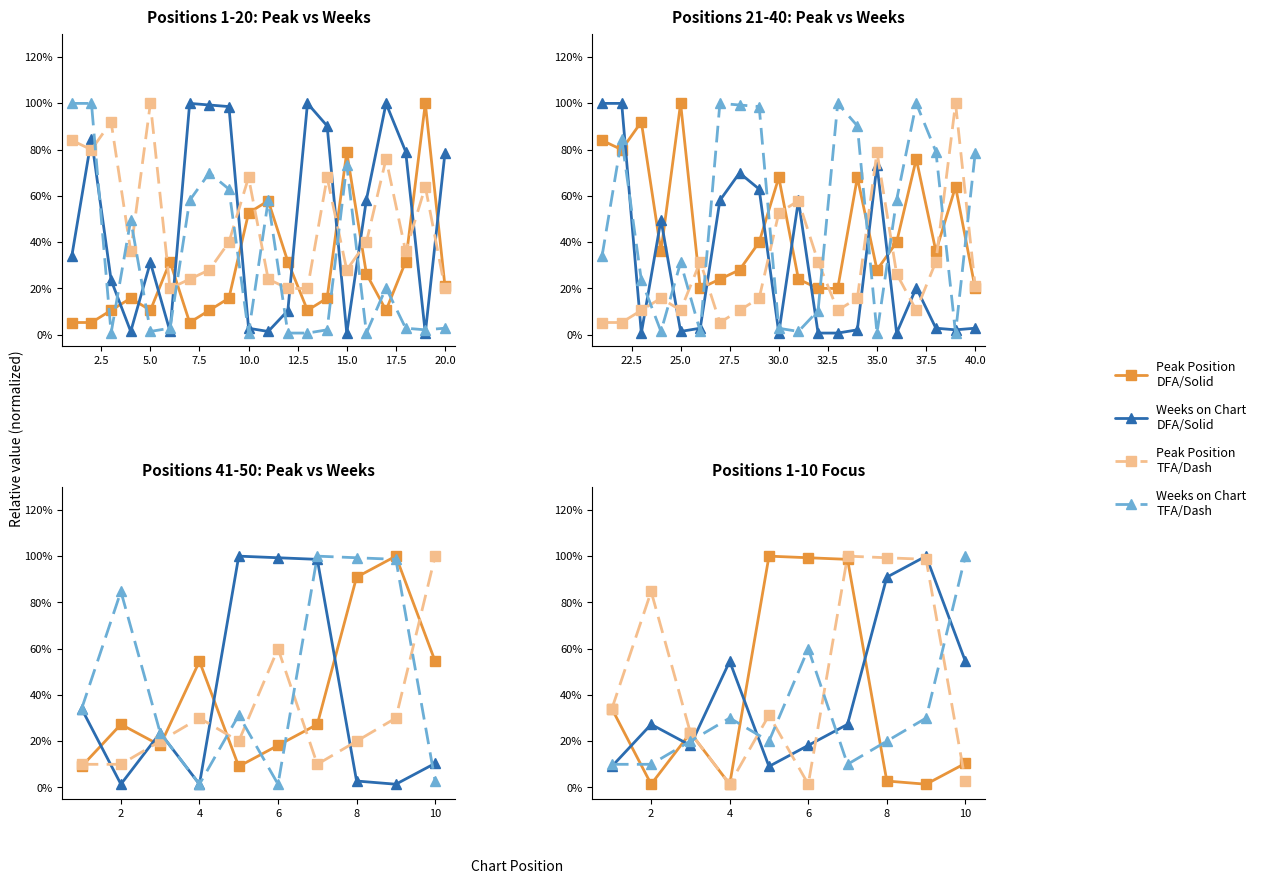

What is the average value of the Weeks on Chart
DFA/Solid series?

40.9